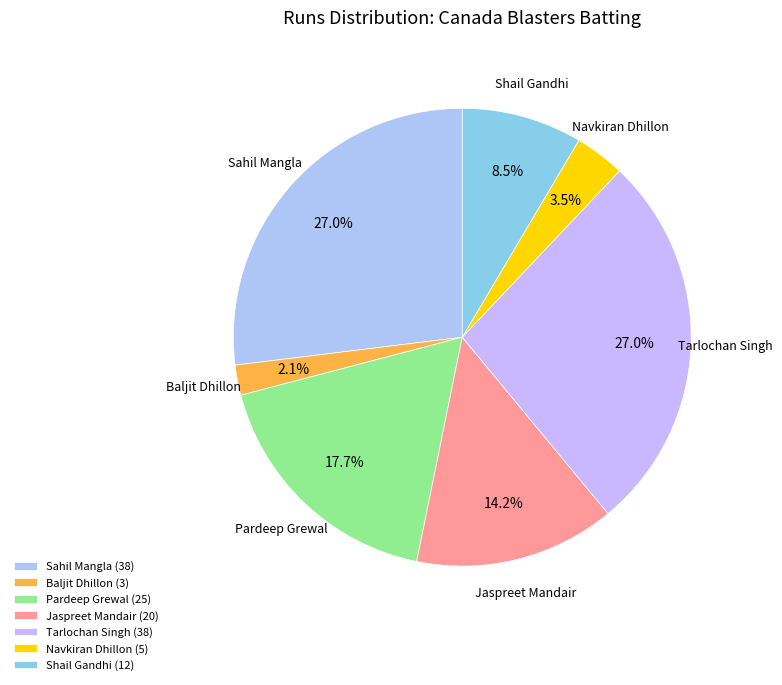

To the nearest percent, what is the difference between the largest and smallest slice percentages?

25%